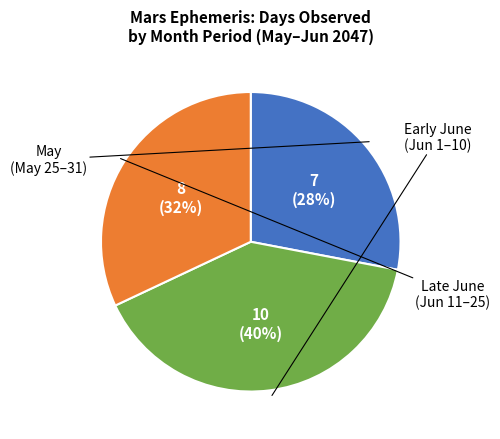

To the nearest percent, what is the average slice percentage?

33%